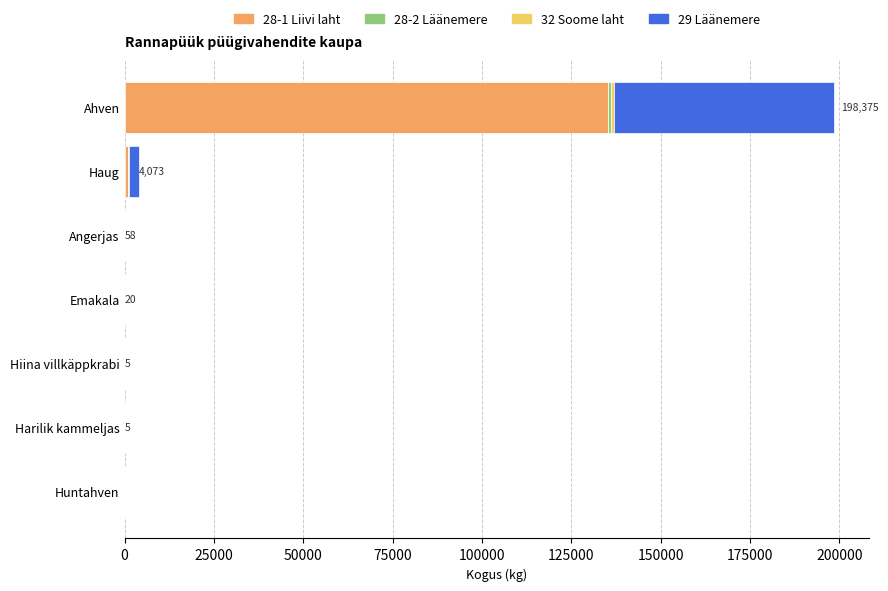

At which category is the sum across all series the highest?

Ahven